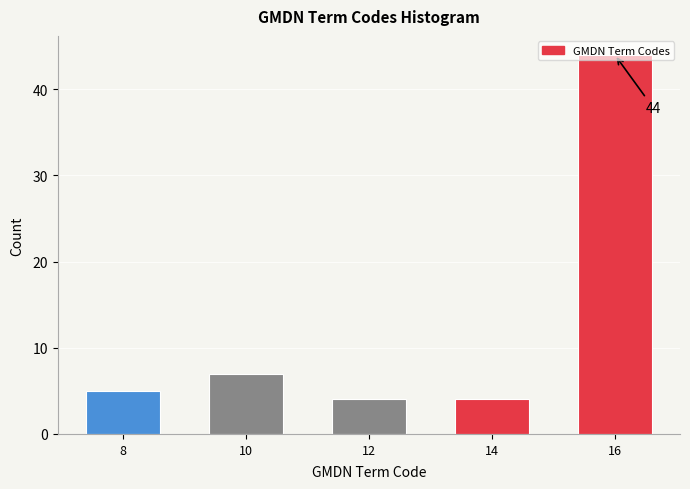

What is the value of the 2nd bar from the left?

7